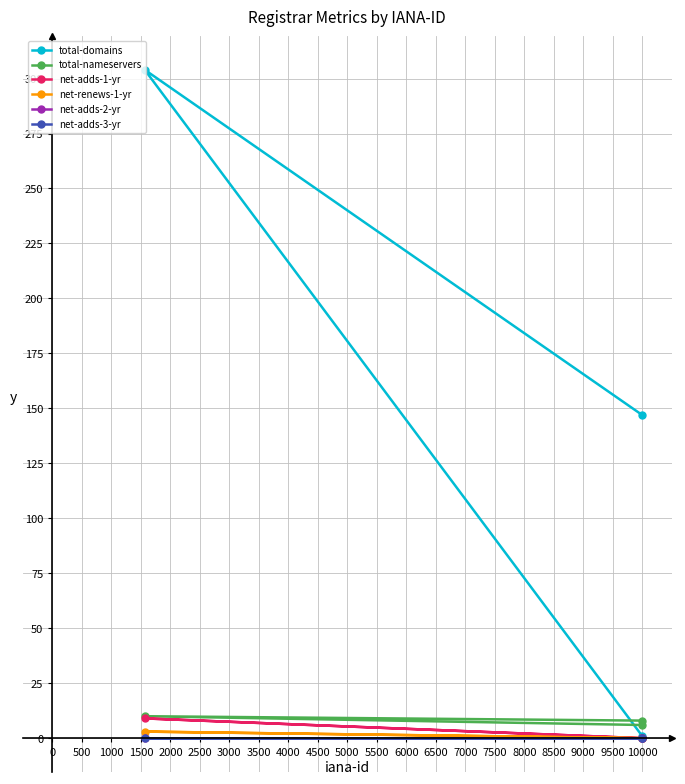

What is the sum of all net-adds-1-yr values?

9